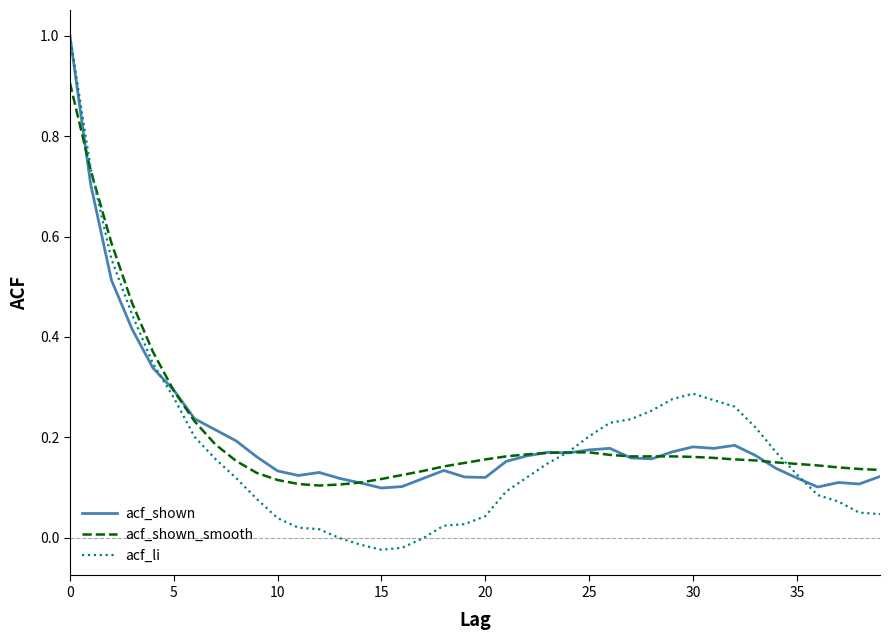

What is the maximum value shown in the chart?

1.0